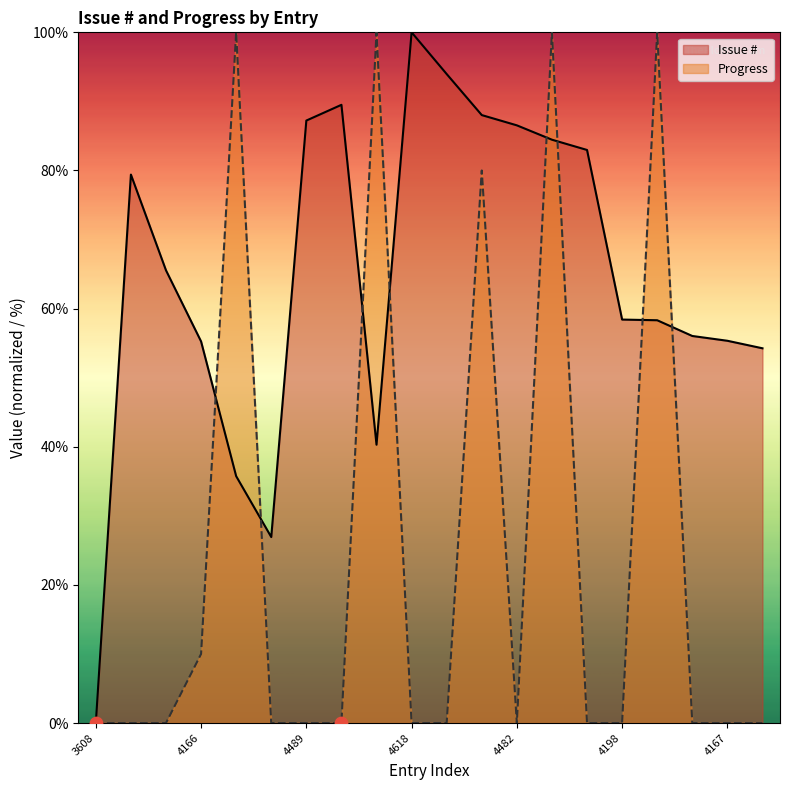

Which series has the largest total across all categories?

Issue #